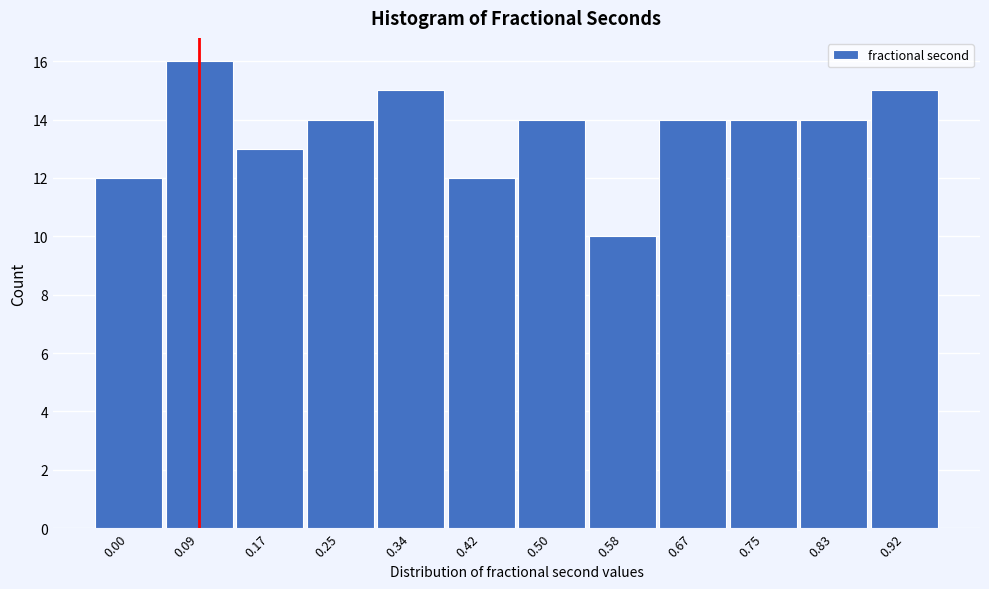

Reading left to right, list all the values displayed in this chart.

0.00=12	0.09=16	0.17=13	0.25=14	0.34=15	0.42=12	0.50=14	0.58=10	0.67=14	0.75=14	0.83=14	0.92=15